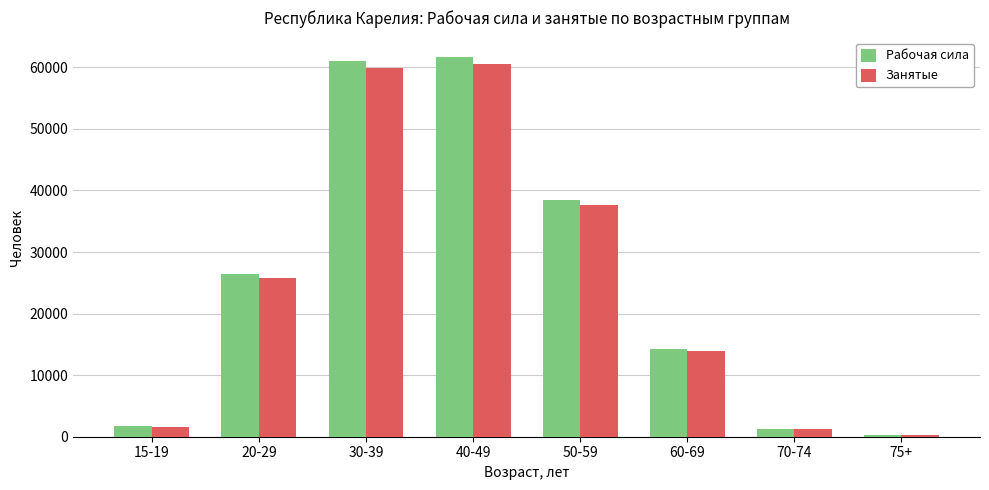

True or false: Занятые has a value of 1296 at 70-74.

True